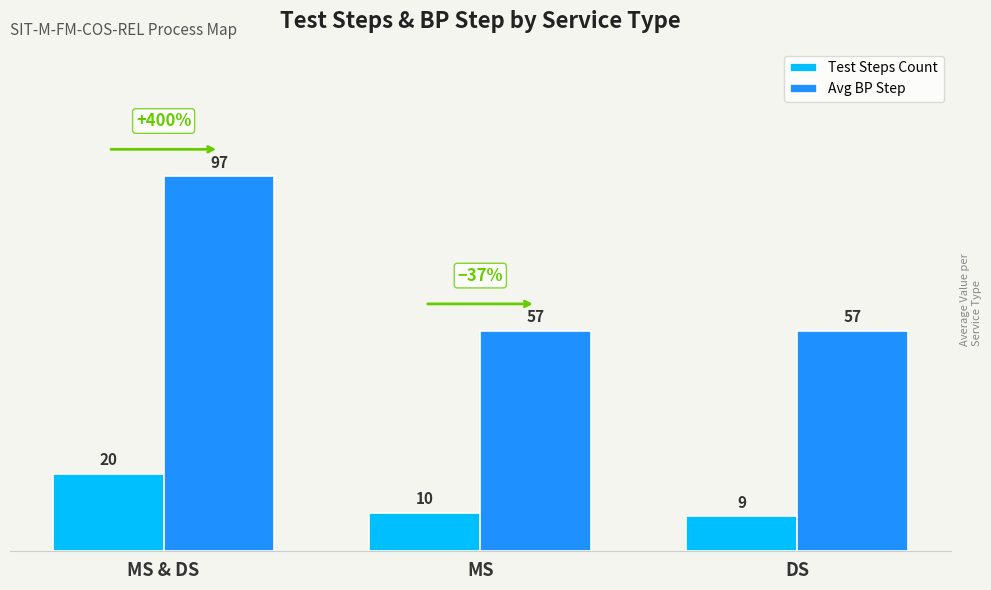

Which category has the lowest value across all series?

DS